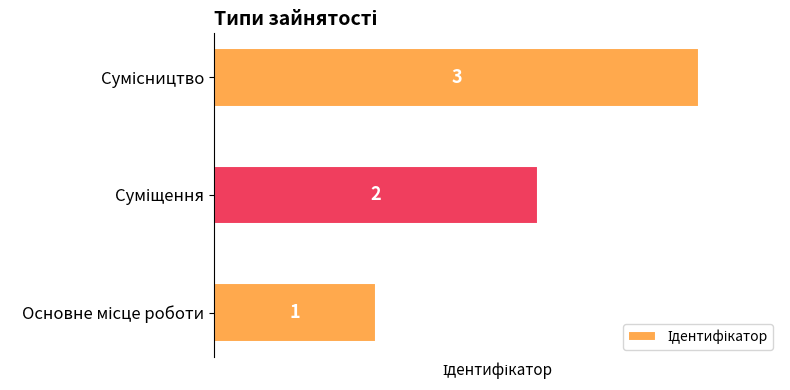

How many categories are shown in the chart?

3